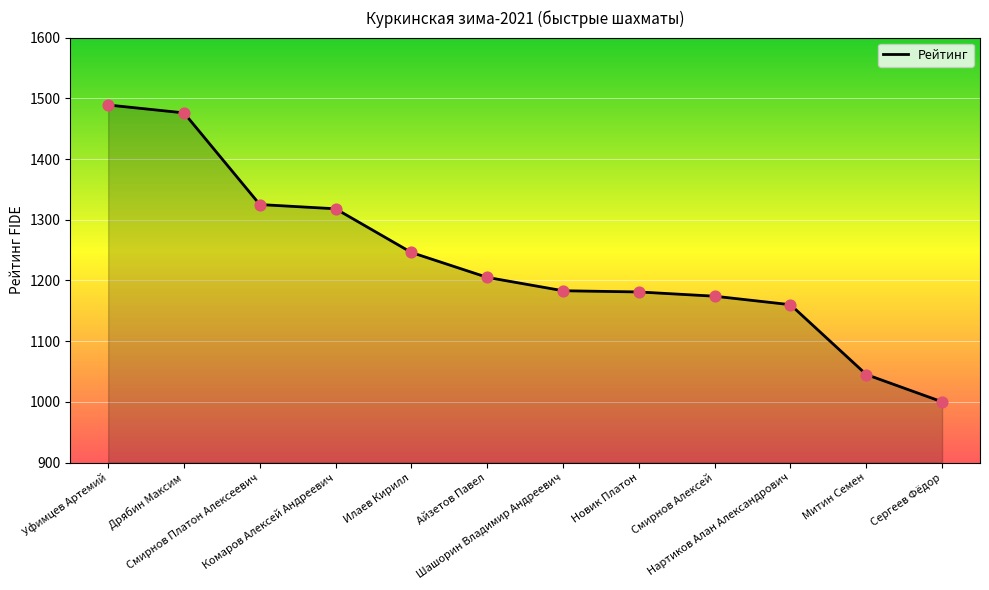

Which has a higher value, Дрябин Максим or Смирнов Алексей?

Дрябин Максим